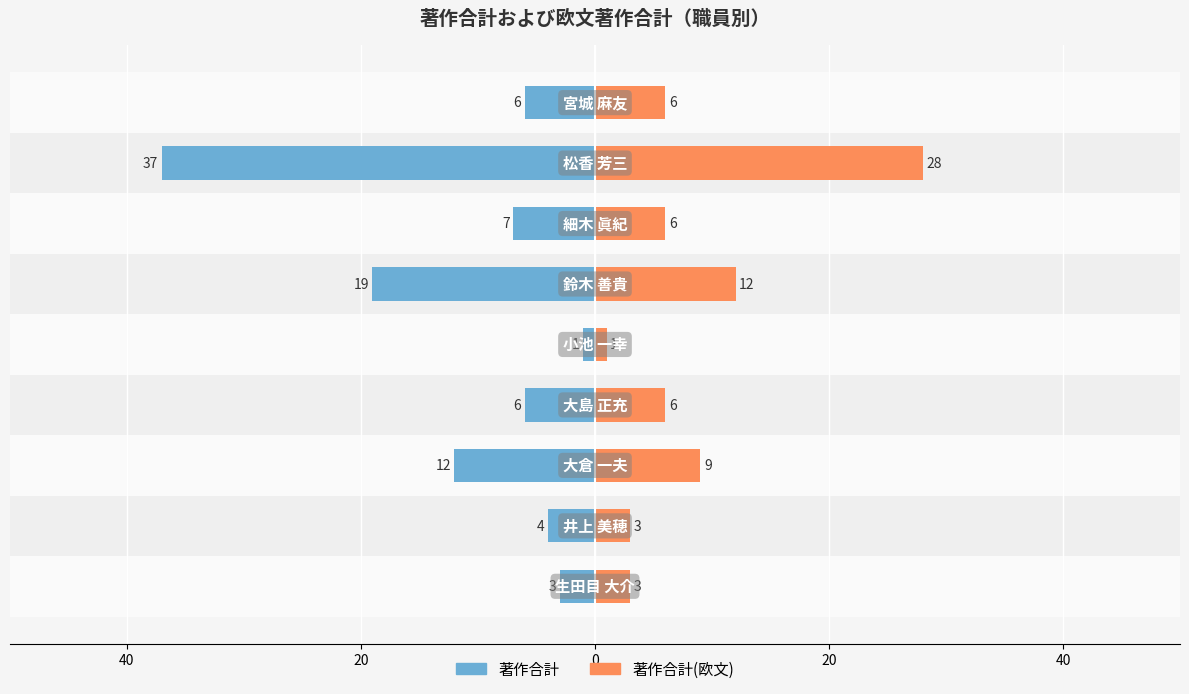

What is the difference between the second highest and second lowest values in the 著作合計(欧文) series?

9